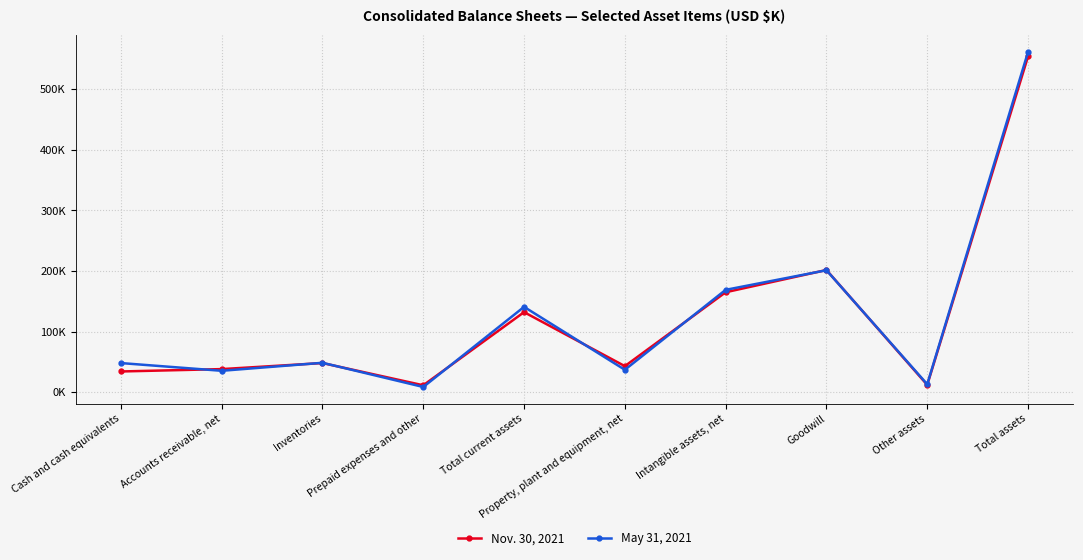

Does the chart have visible grid lines?

Yes